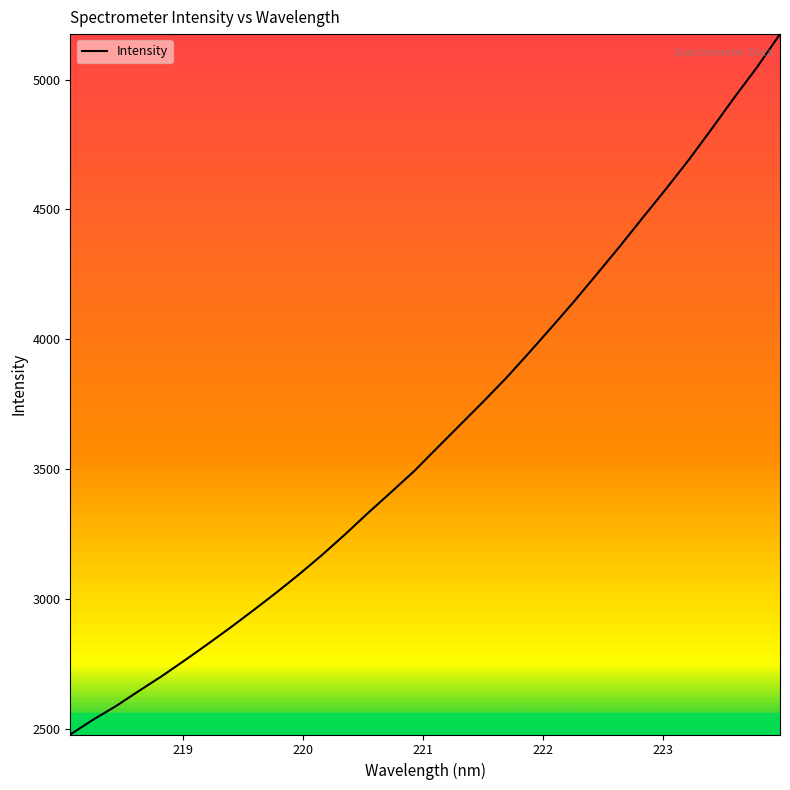

What is the minimum value shown in the chart?

2478.2